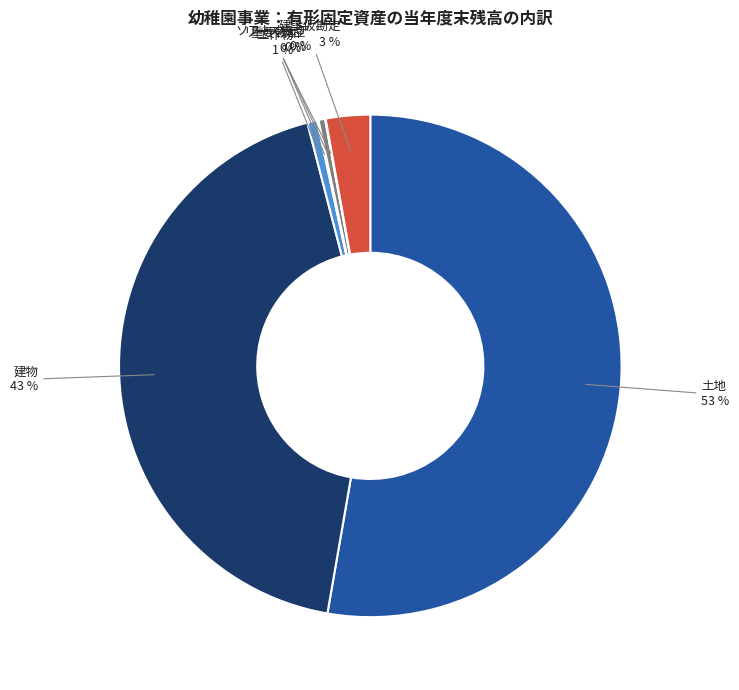

What percentage is the 建物 slice, to the nearest percent?

43%